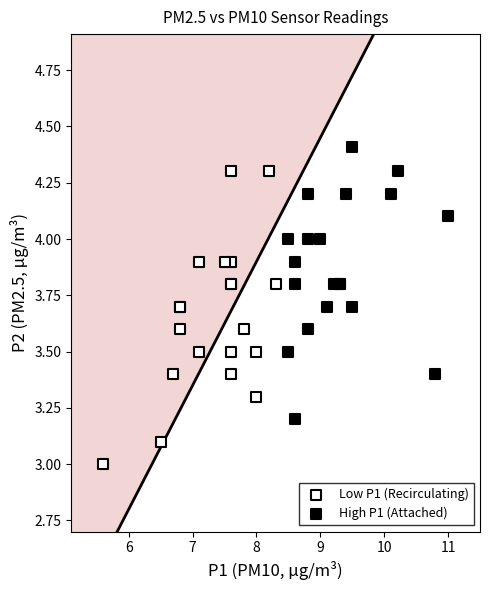

Which series contains the lowest Y value?

Low P1 (Recirculating)